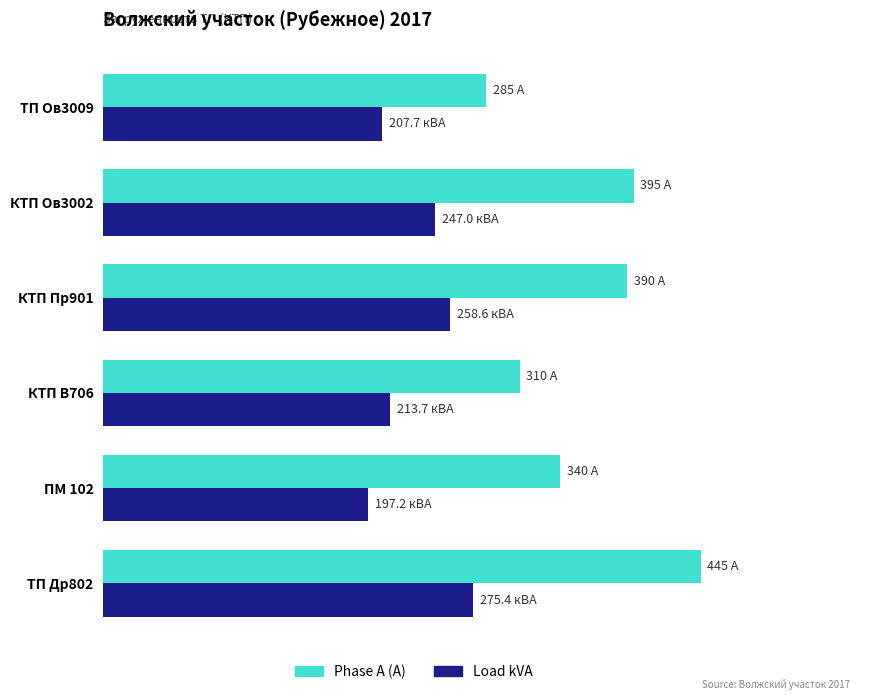

What are all the series names shown in the legend?

Phase A (A), Load kVA